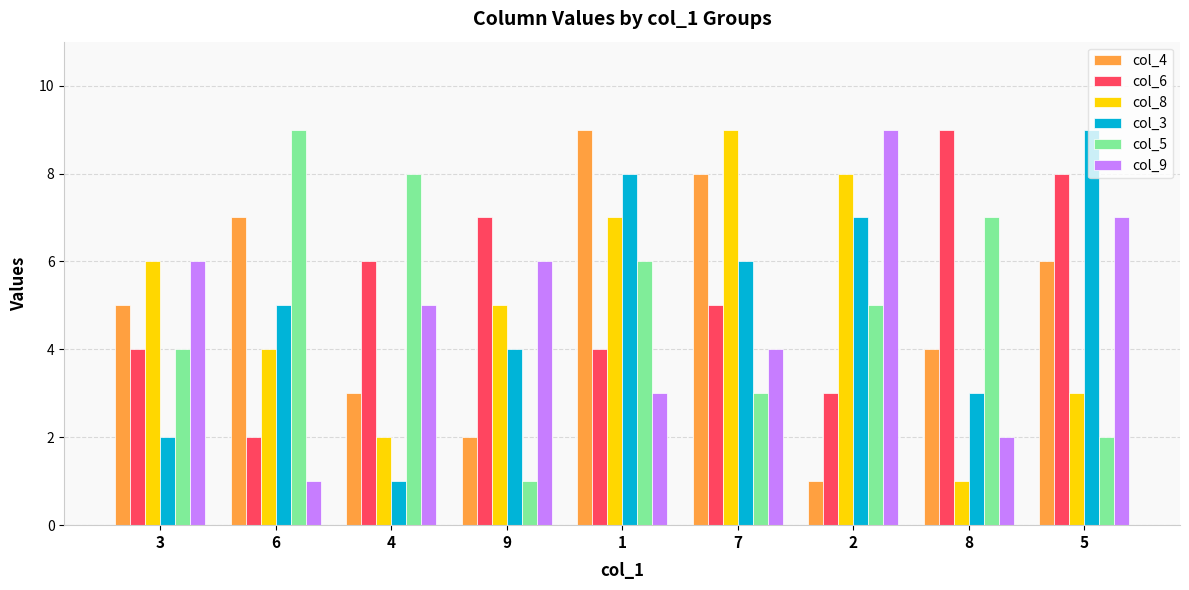

What is the difference between the second highest and second lowest values in the col_9 series?

5